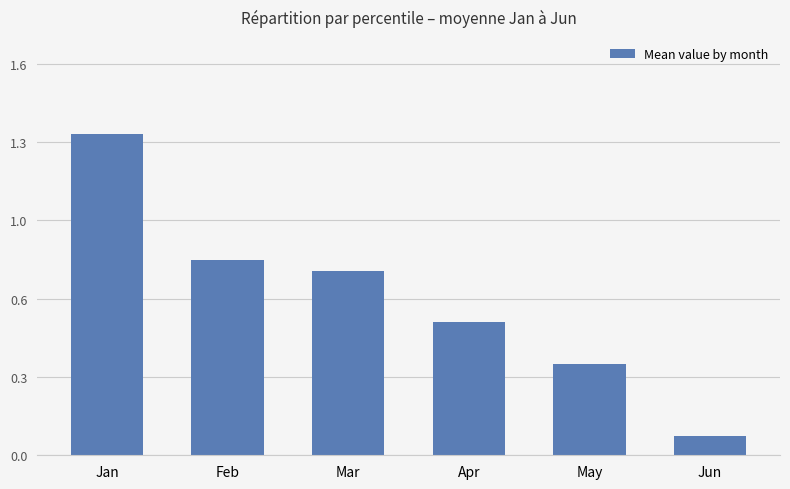

The value at Feb is 0.2. True or false?

False